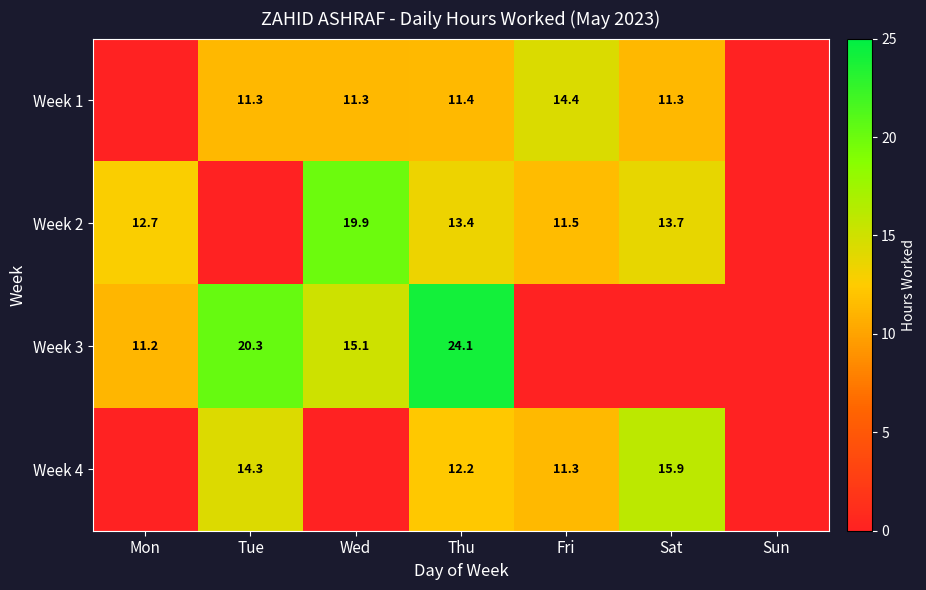

Count the number of categories in the chart.

7